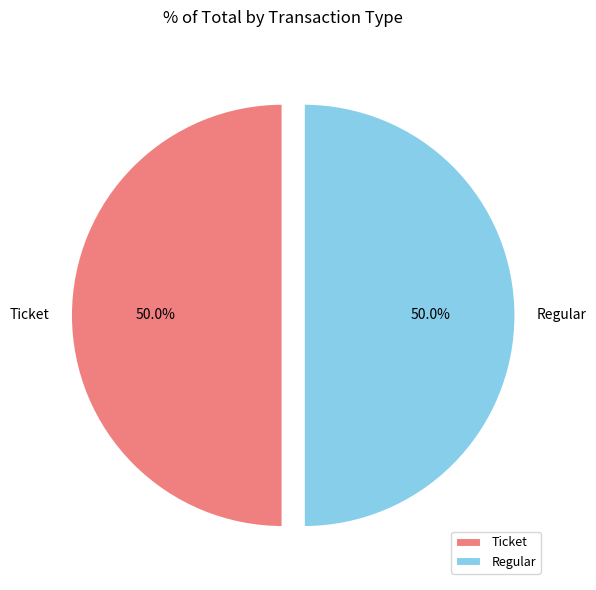

To the nearest percent, what percentage of the pie is Ticket?

50%